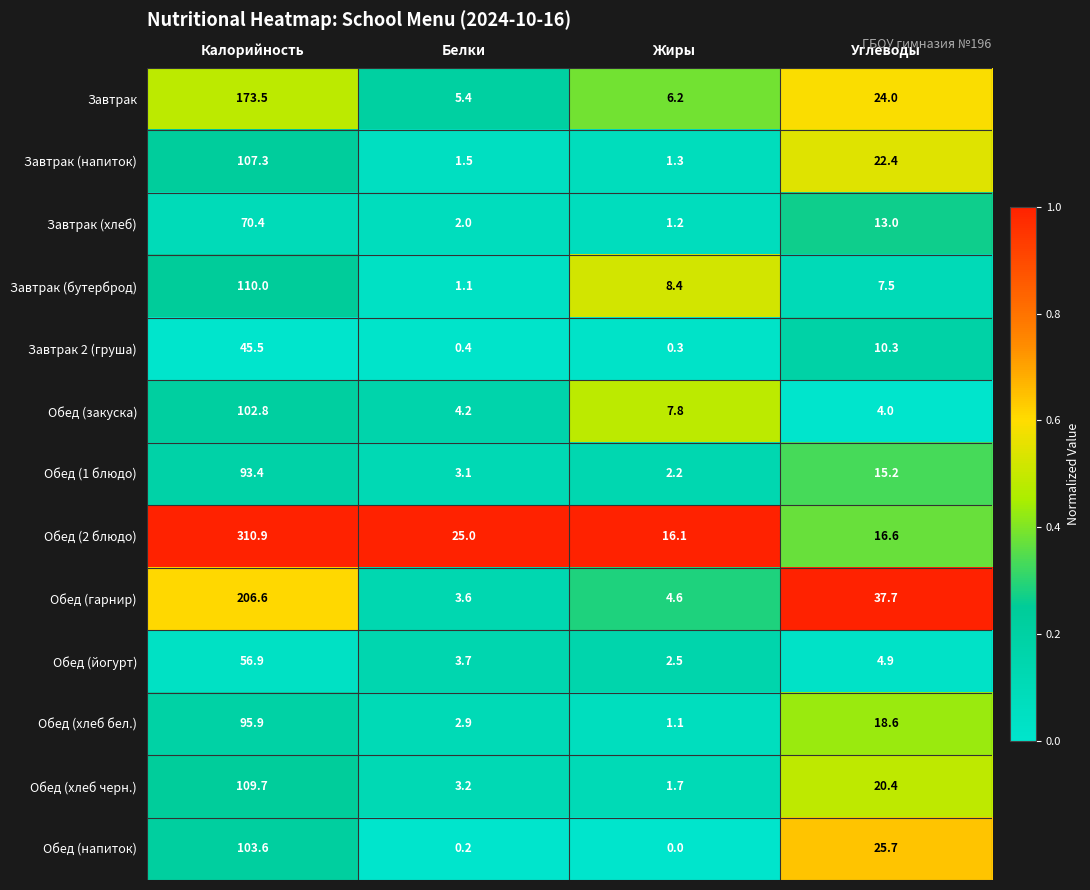

At which category is the sum across all series the highest?

Калорийность